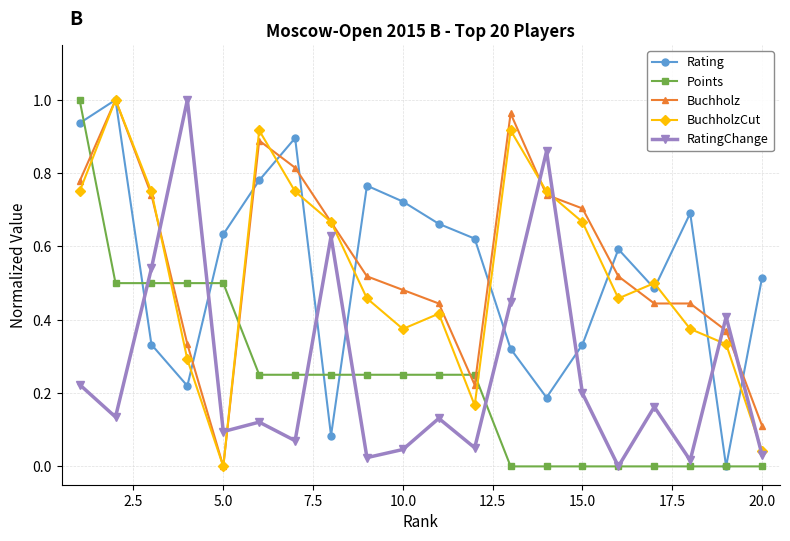

True or false: Rating and RatingChange intersect in this chart.

True